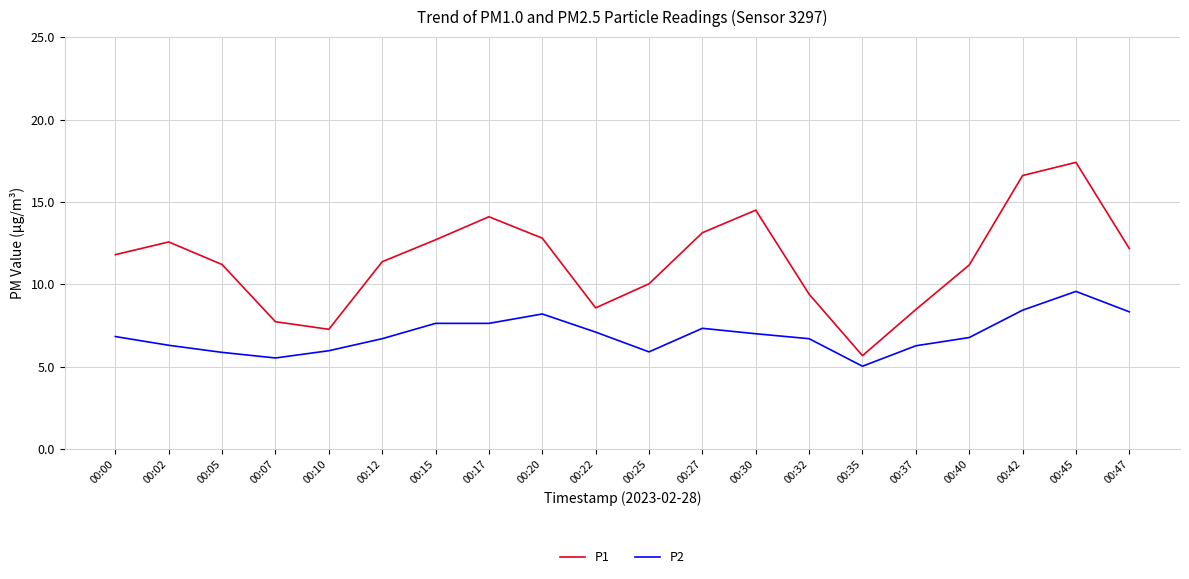

What is the spread (max minus min) of values at 00:17?

6.5